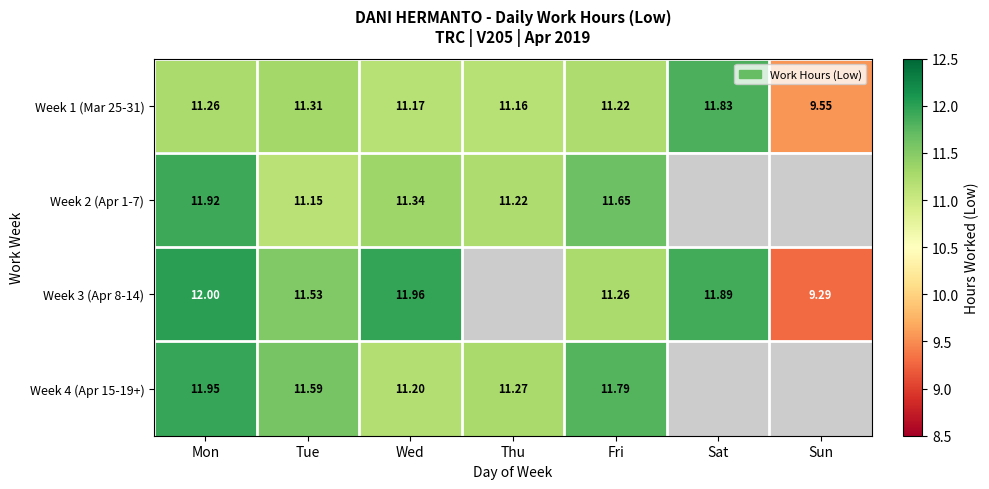

Is the value of Week 2 (Apr 1-7) at Wed greater than the value of Week 4 (Apr 15-19+) at Mon?

No